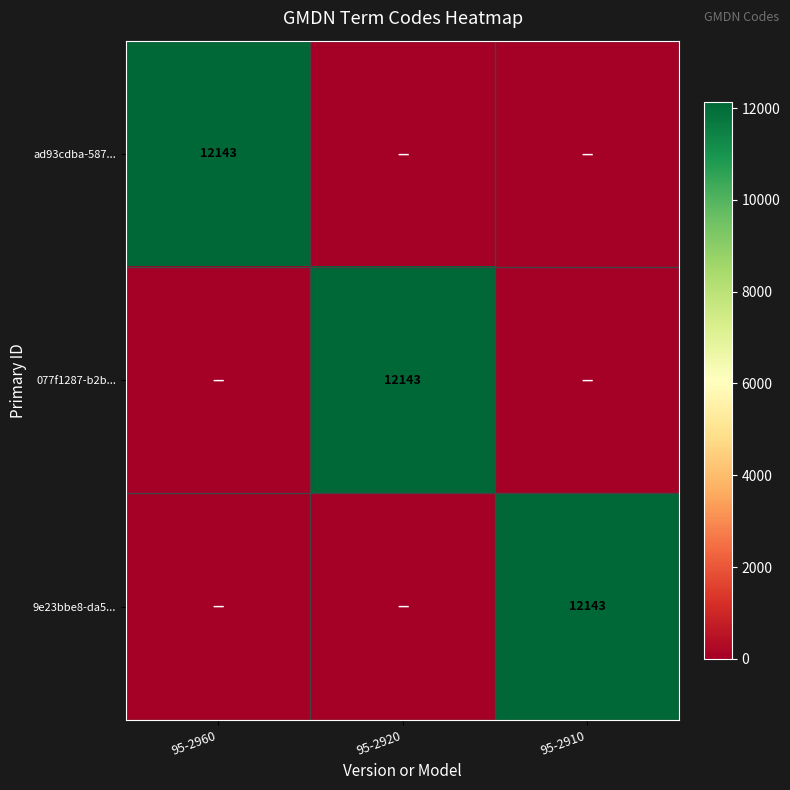

Is it true that 077f1287-b2b... equals 17180 at 95-2920?

False